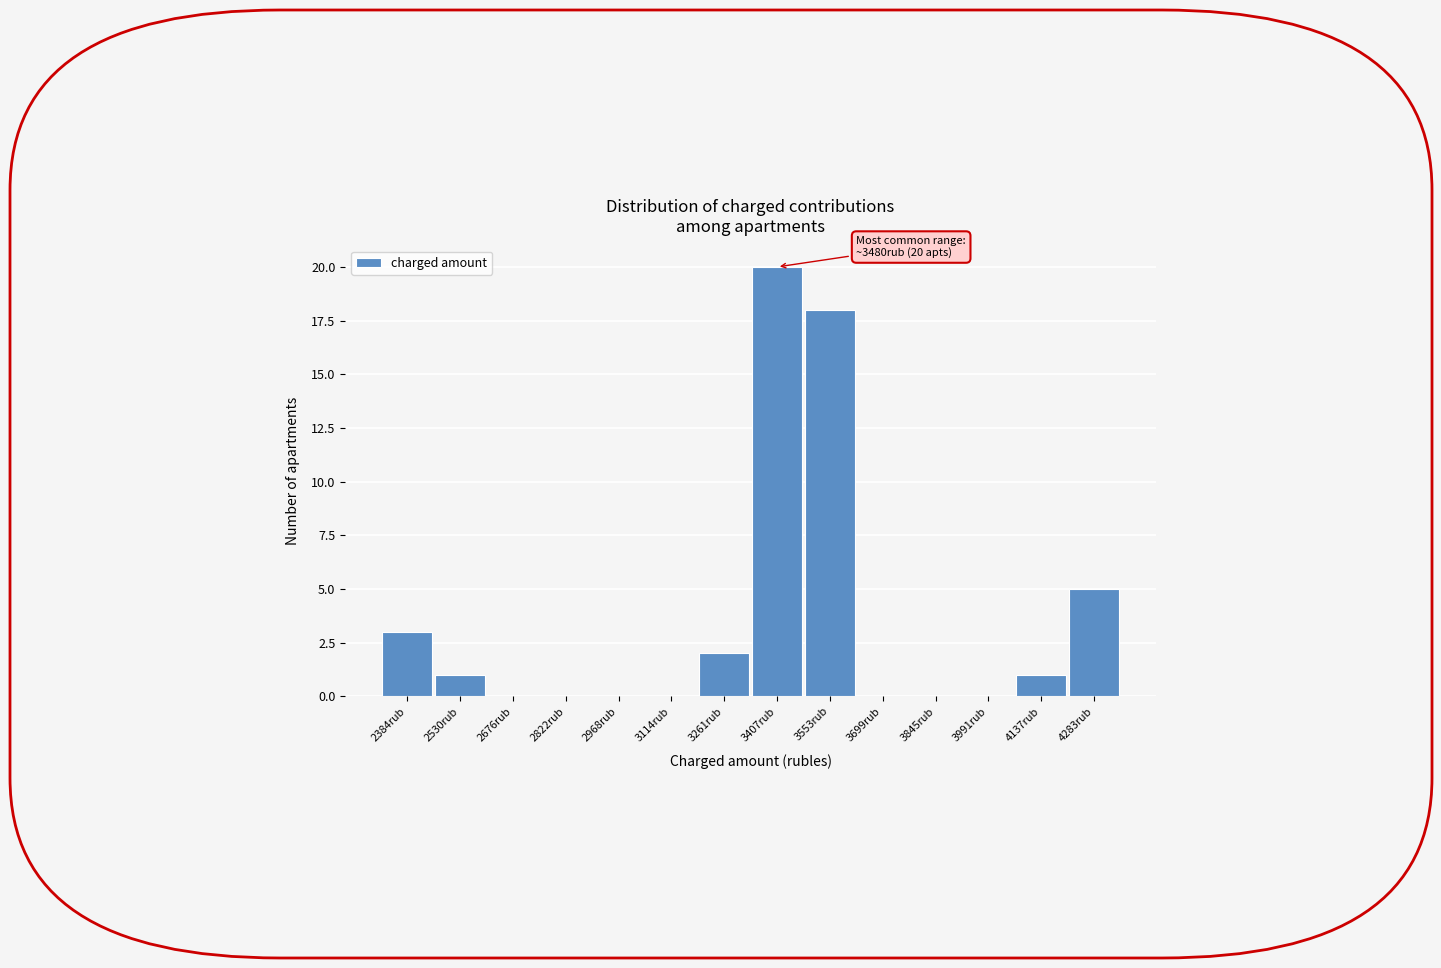

Reading left to right, list all the values displayed in this chart.

2384rub=3	2530rub=1	2676rub=0	2822rub=0	2968rub=0	3114rub=0	3261rub=2	3407rub=20	3553rub=18	3699rub=0	3845rub=0	3991rub=0	4137rub=1	4283rub=5